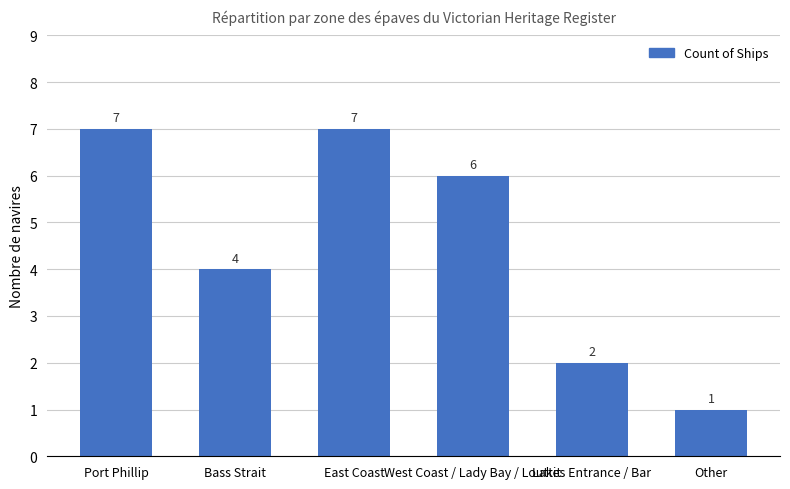

Which label corresponds to the smallest value in the chart?

Other